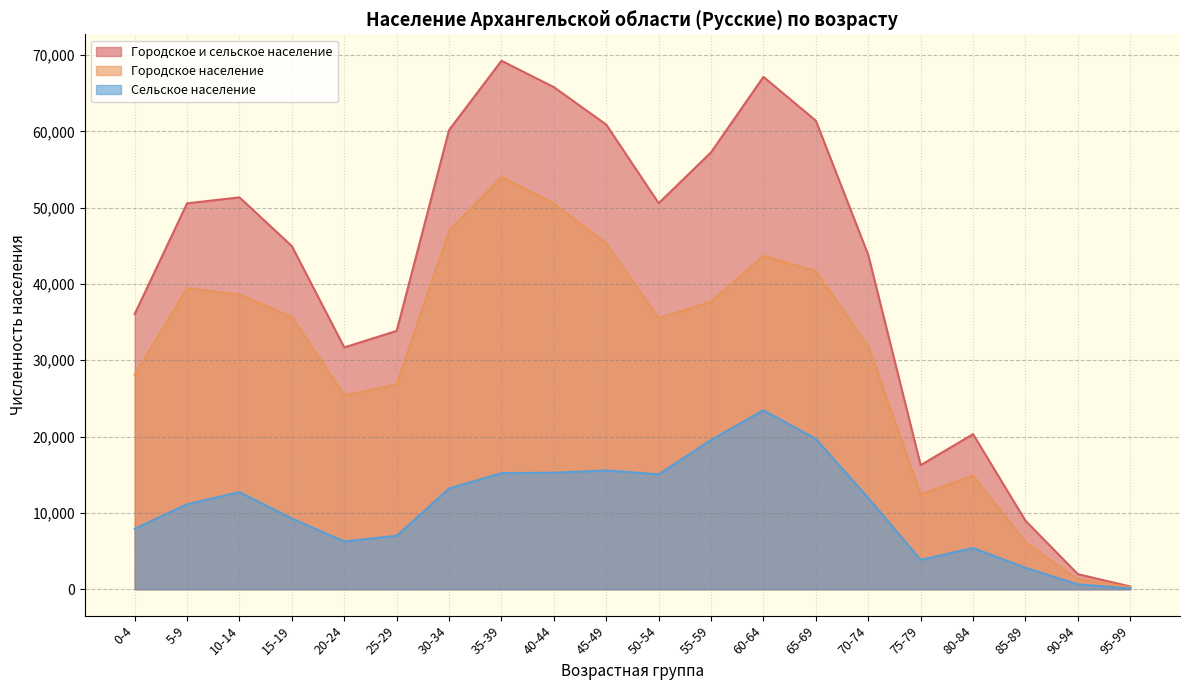

At which category is the sum across all series the highest?

35-39